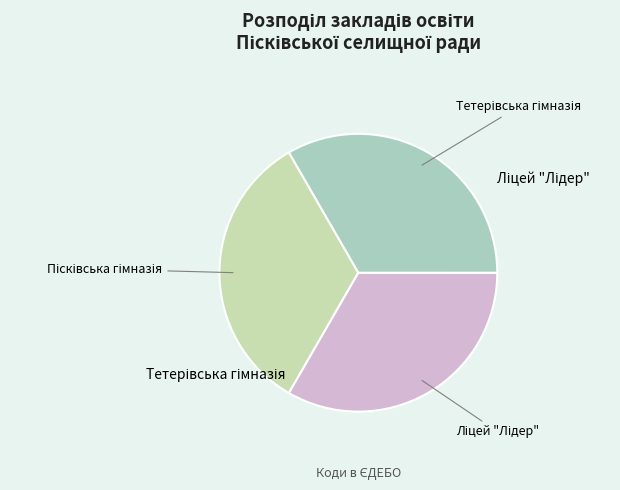

Is there a majority slice in this chart?

No